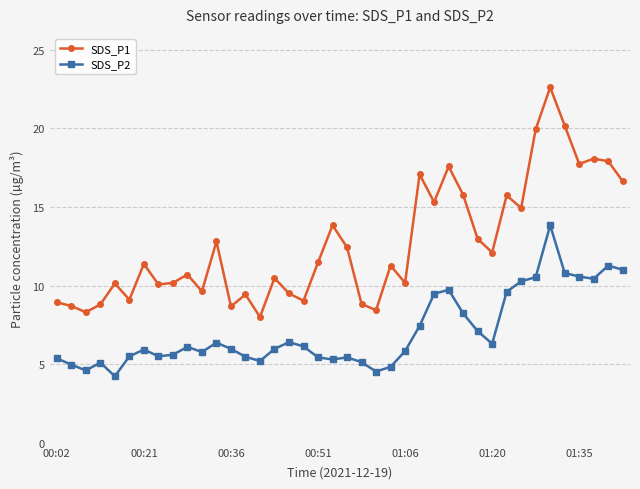

Does the chart display data point markers on the line(s)?

Yes